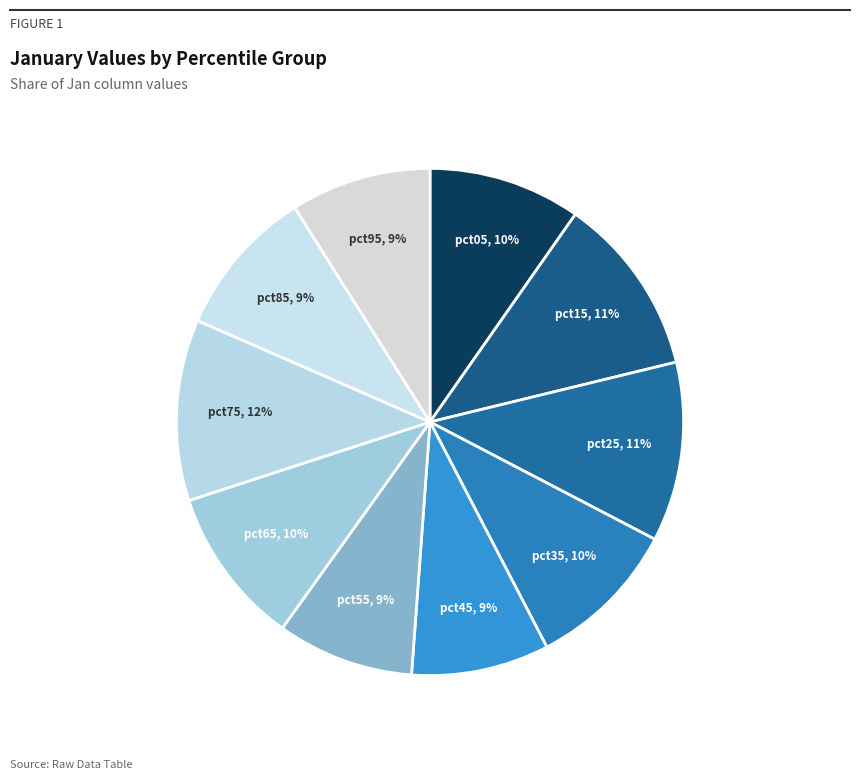

How many slices are in this pie chart?

10